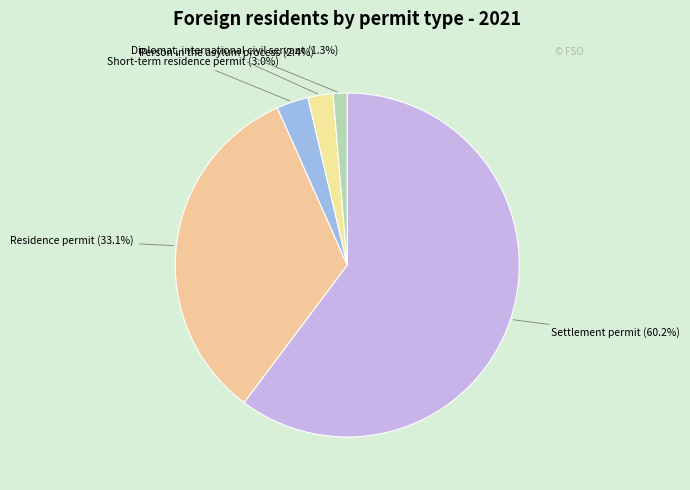

To the nearest percent, what is the difference between the Settlement permit and Person in the asylum process slice percentages?

58%